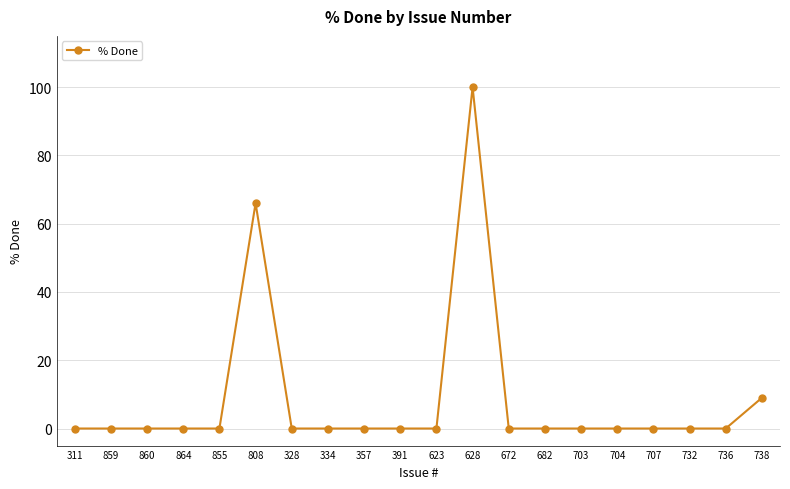

What is the greatest value displayed?

100